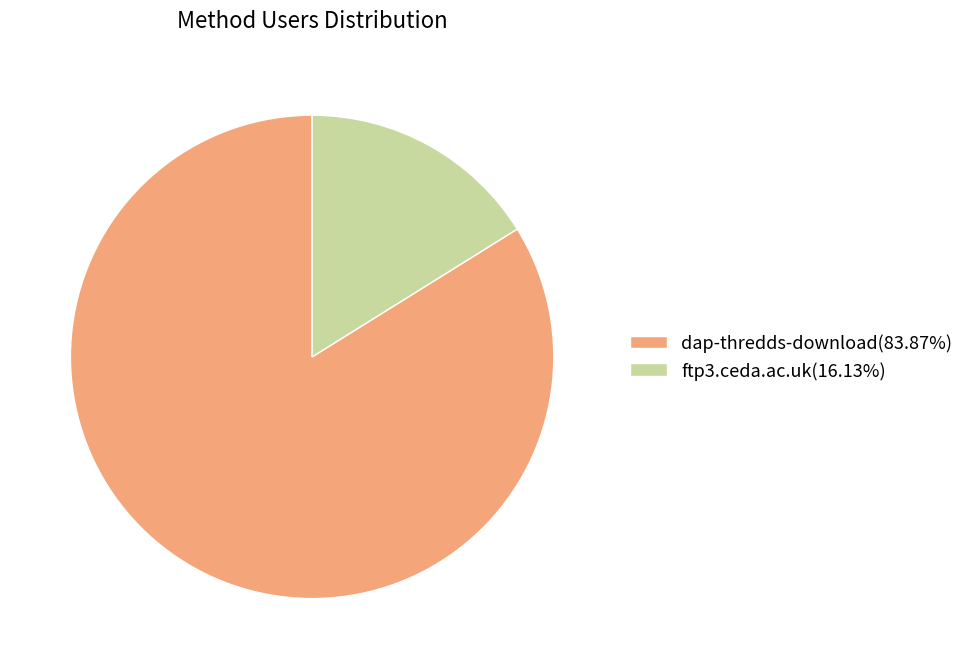

Rank the categories by value from lowest to highest.

ftp3.ceda.ac.uk, dap-thredds-download